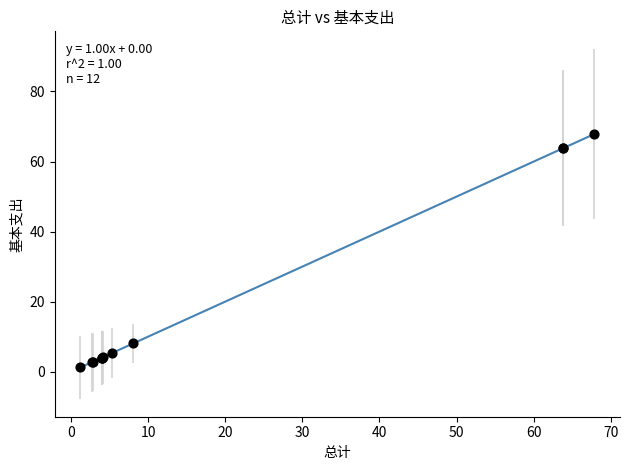

What Y value in the scatter plot is closest to 34?

8.1